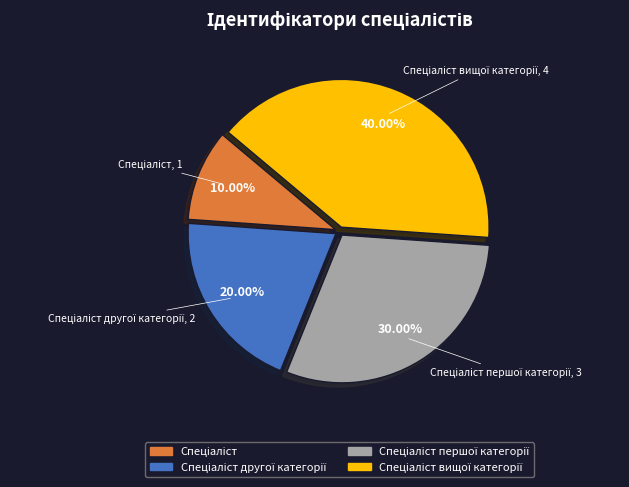

Does any single category account for the majority?

No